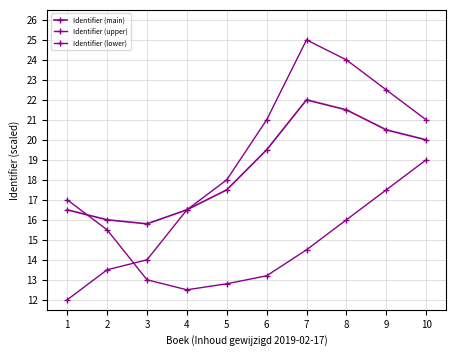

At which category does the chart reach its peak across all series?

7